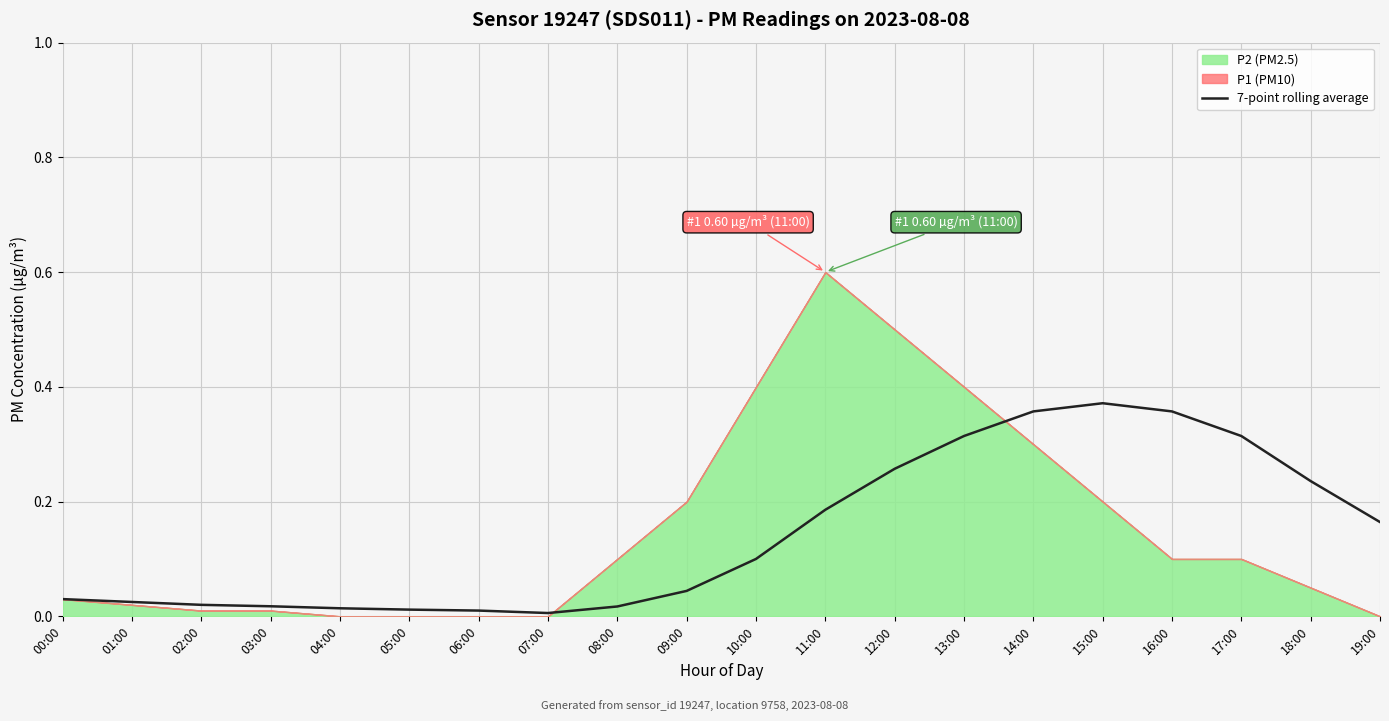

The 7-point rolling average series shows 0.0 at 07:00. True or false?

True